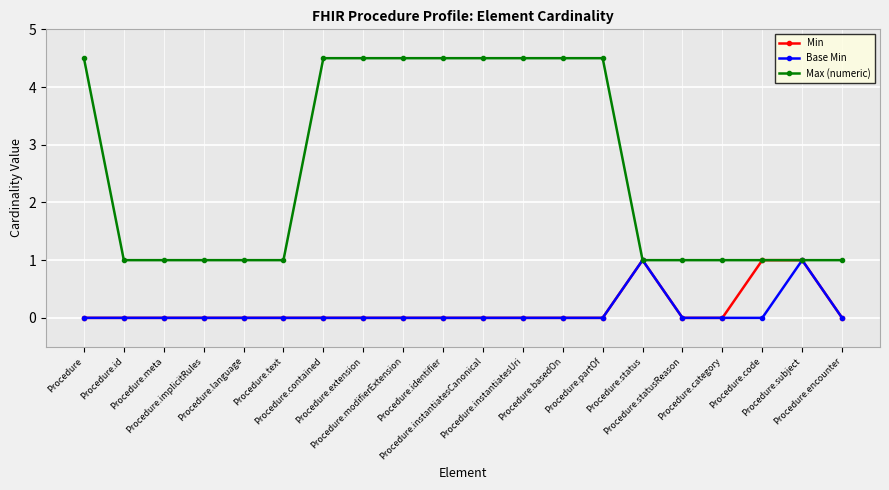

What is the greatest value displayed?

4.5